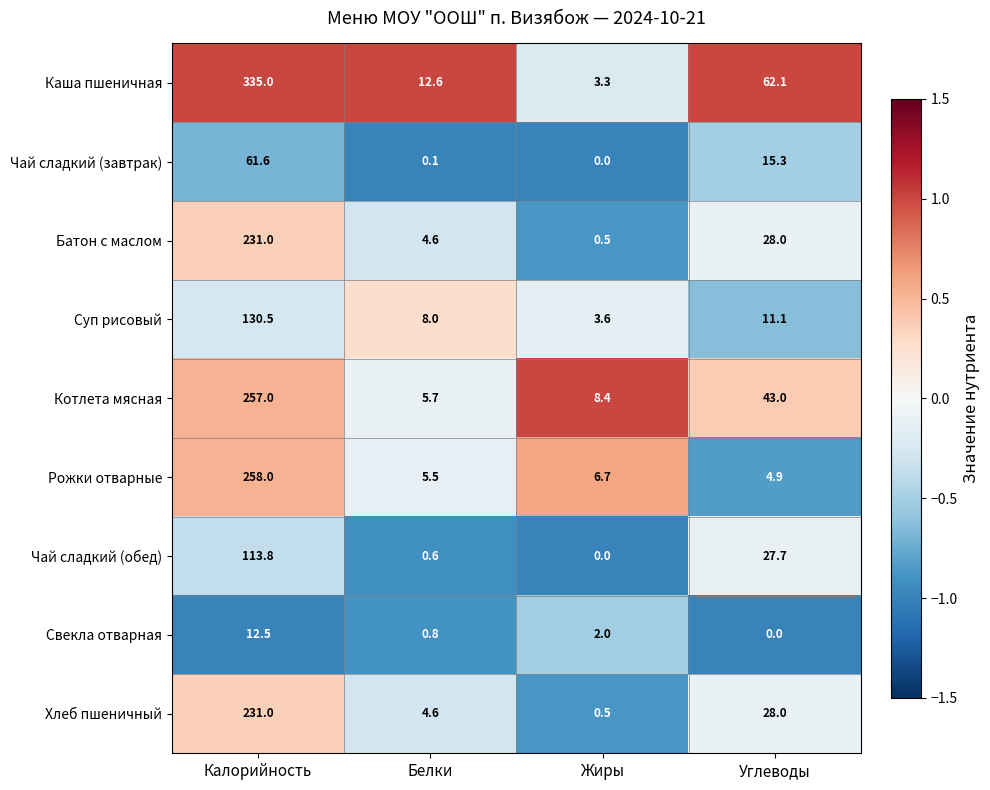

Where is Котлета мясная nearest to the value 131?

Углеводы